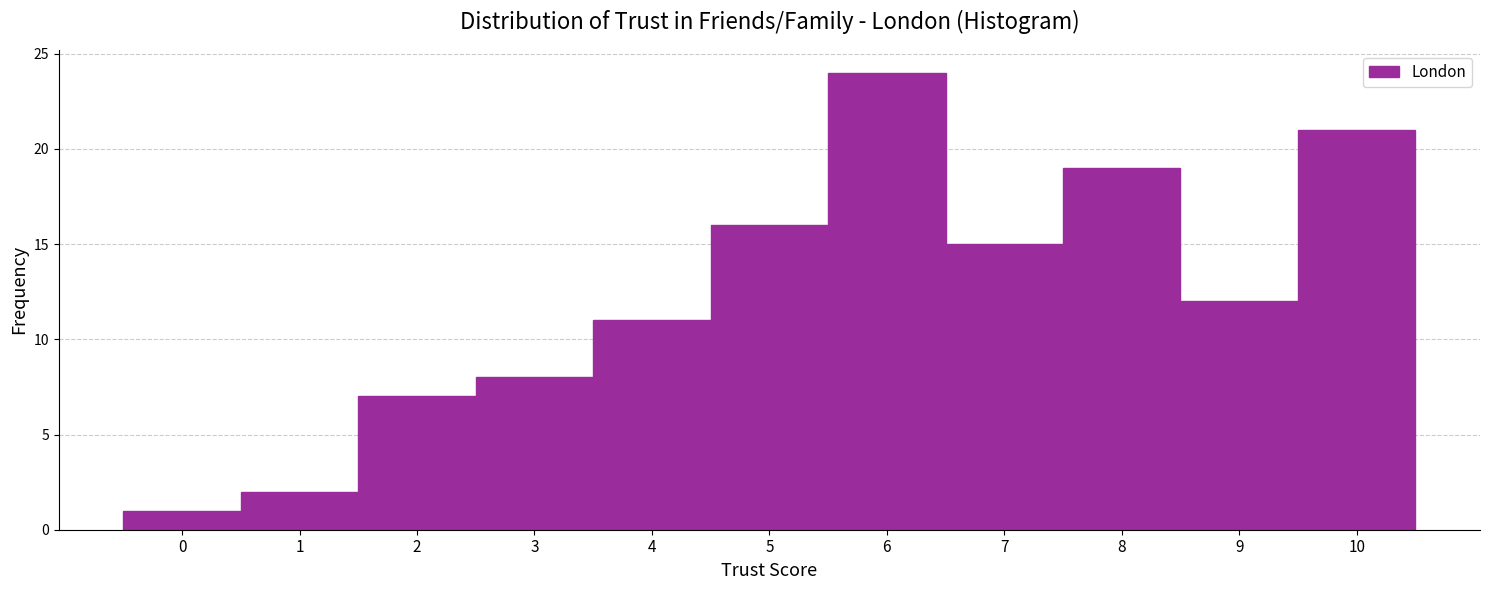

Reading left to right, transcribe this chart: for each bar, give the range it covers on the x-axis and its height. The values are not printed on the chart, so give them approximately, as read against the axis.

-0.5 to 0.5: 1
0.5 to 1.5: 2
1.5 to 2.5: 7
2.5 to 3.5: 8
3.5 to 4.5: 11
4.5 to 5.5: 16
5.5 to 6.5: 24
6.5 to 7.5: 15
7.5 to 8.5: 19
8.5 to 9.5: 12
9.5 to 10.5: 21